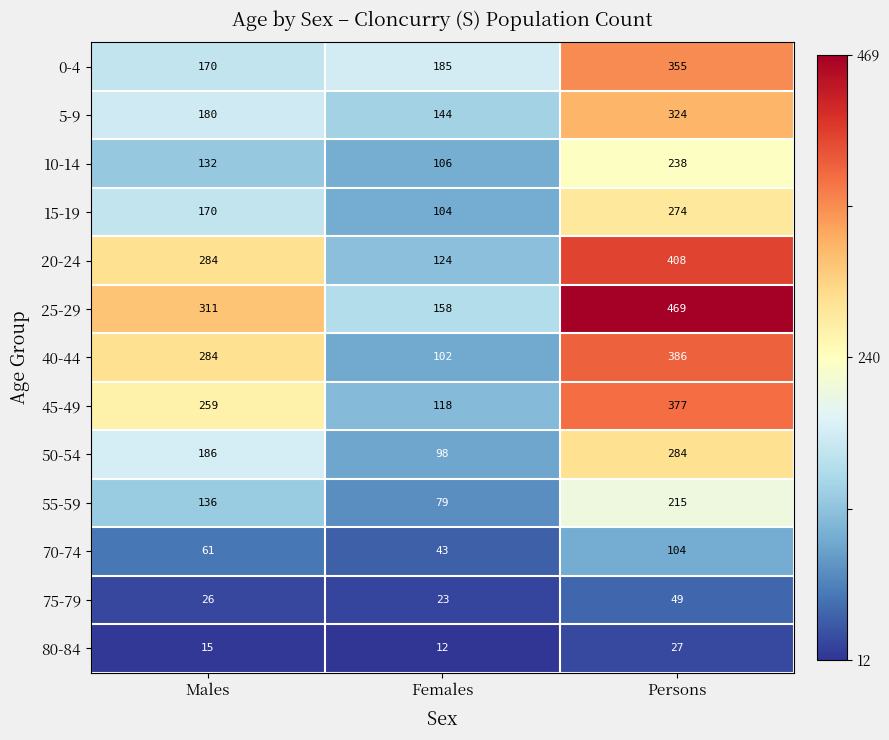

At which category is the sum across all series the highest?

Persons